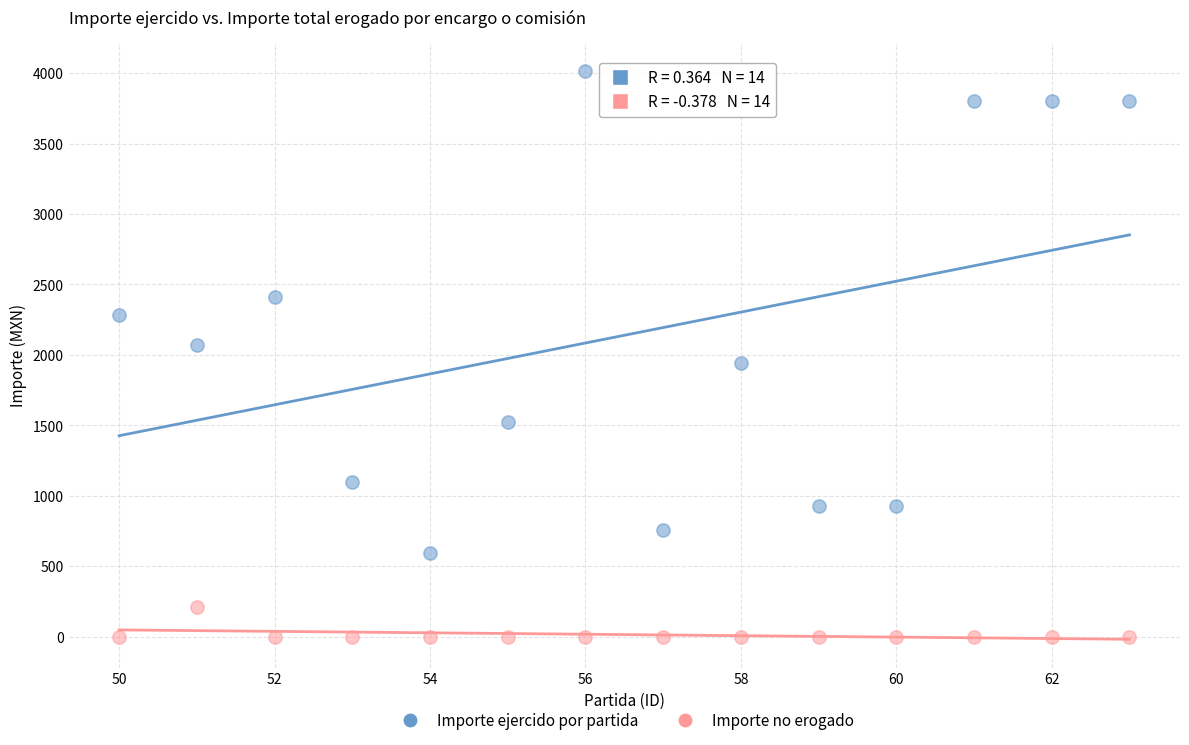

Which series has the largest Y range (max minus min)?

Importe ejercido por partida